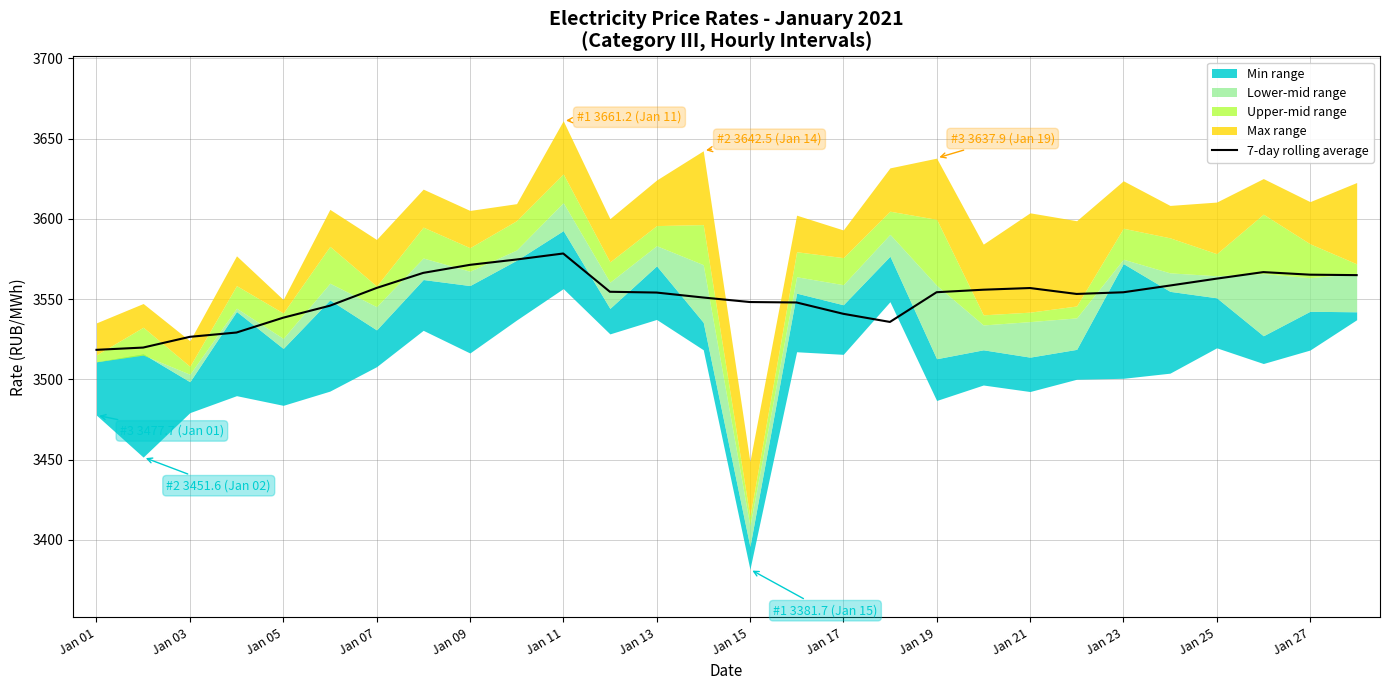

What is the label of the 1st point from the right?

27